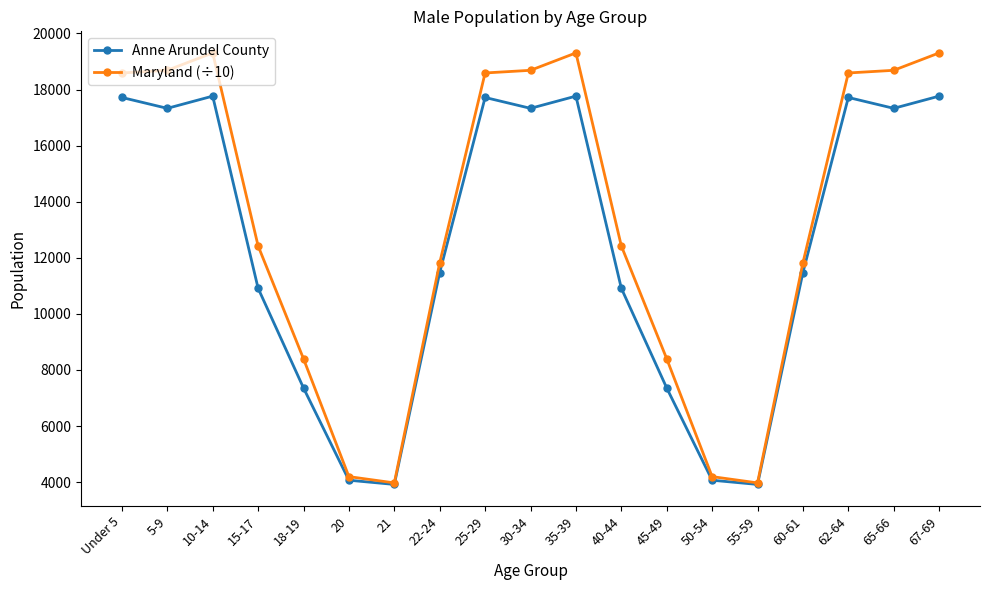

What is the difference between the maximum and second lowest values in the Maryland (÷10) series?

15333.3